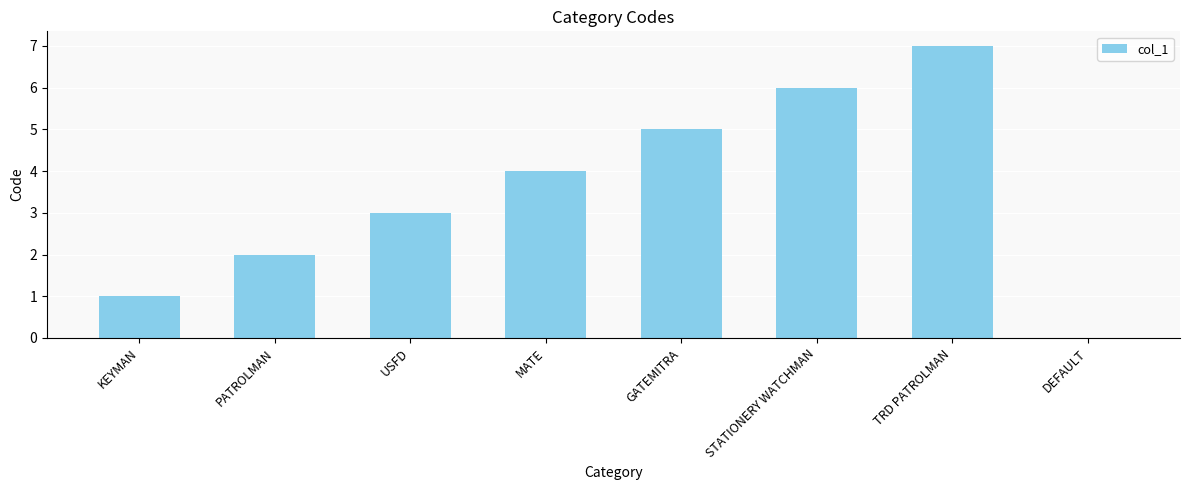

What is the approximate value at MATE?

4